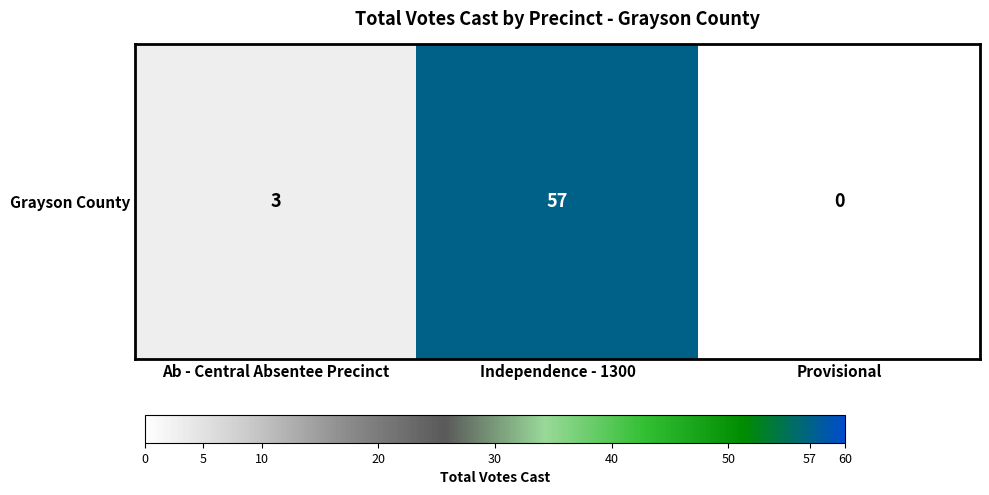

Is it true that the value at Provisional is 0?

True